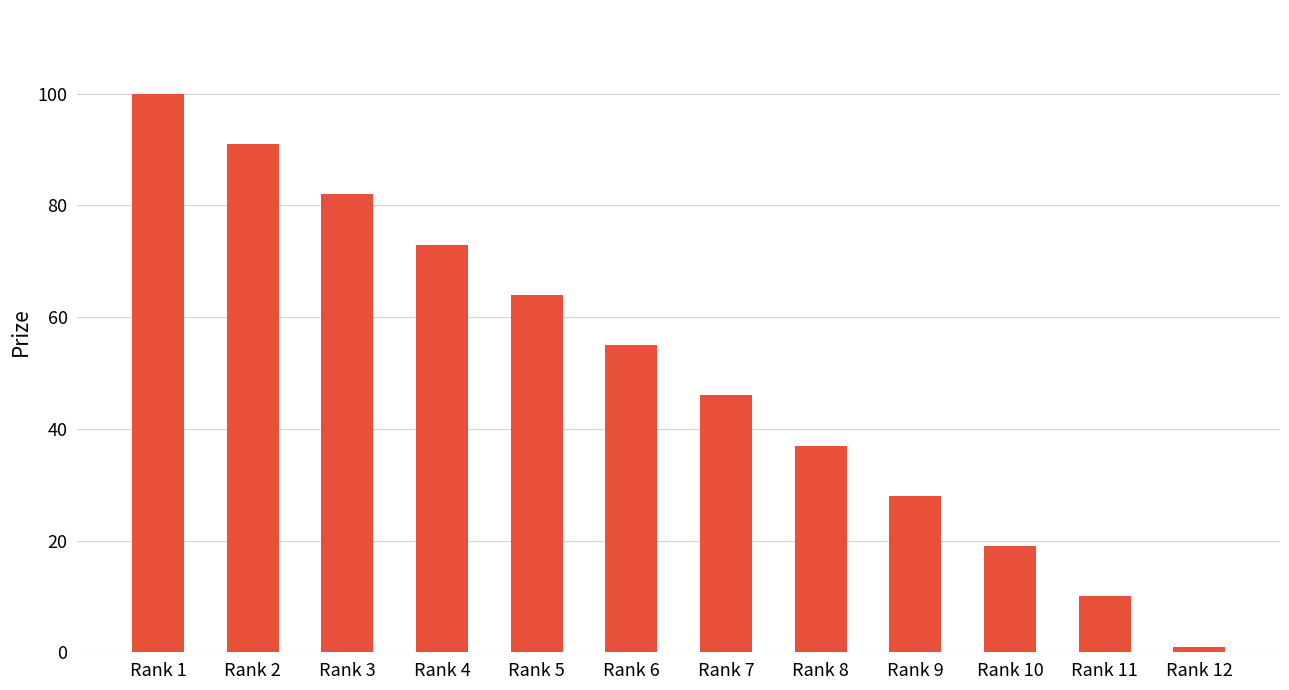

What is the ratio of the value at Rank 4 to the value at Rank 9?

2.6